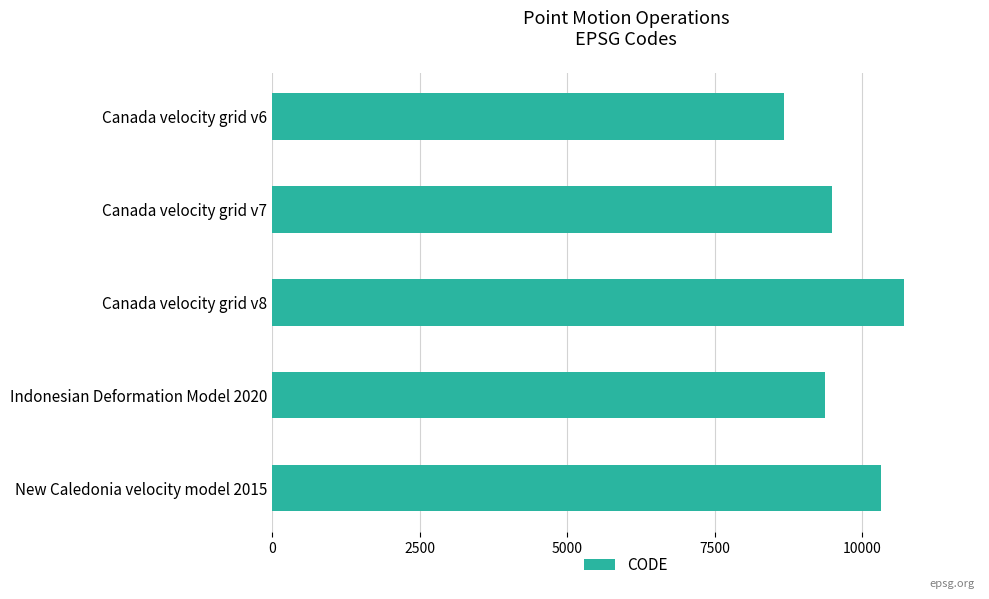

Is it true that the value at Canada velocity grid v7 is 9483?

True